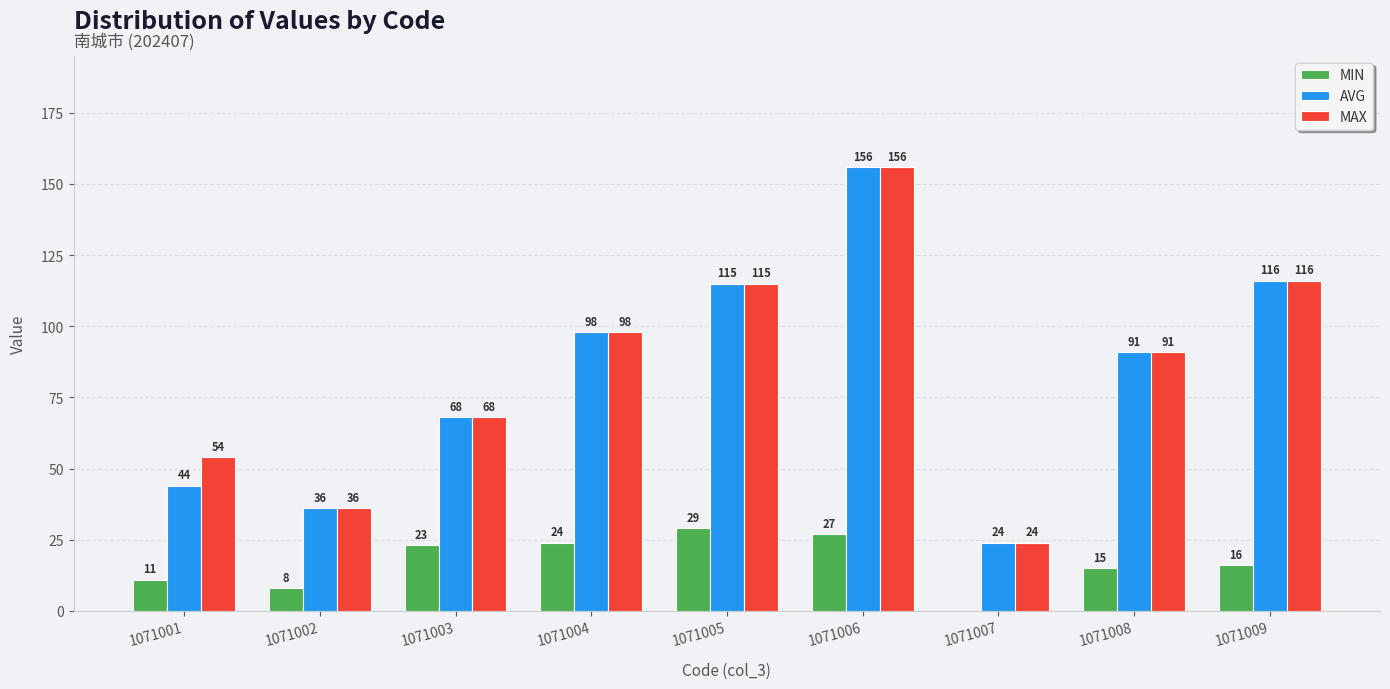

How many series are shown in this chart?

3